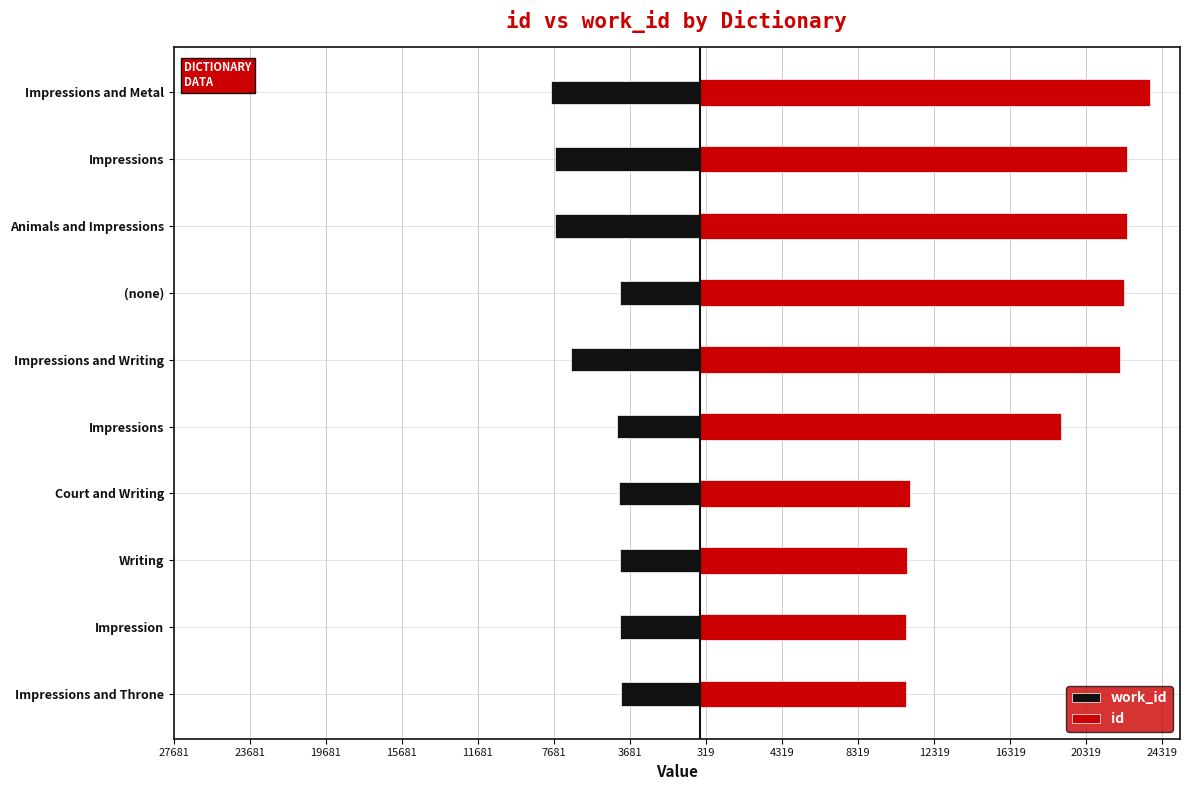

The value of id at Impressions and Throne is 16903. True or false?

False